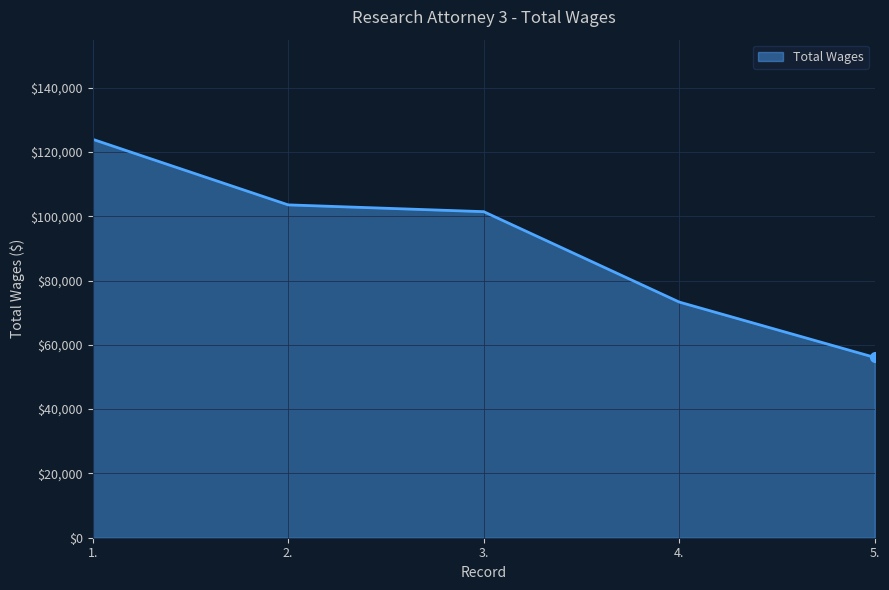

Reading left to right, list all the values displayed in this chart.

1.=123942	2.=103539	3.=101426	4.=73305	5.=56078